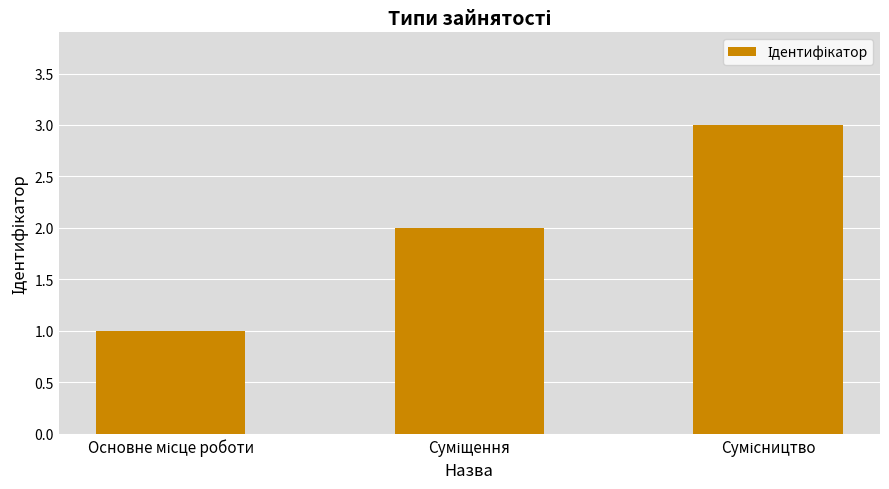

What is the maximum value shown in the chart?

3